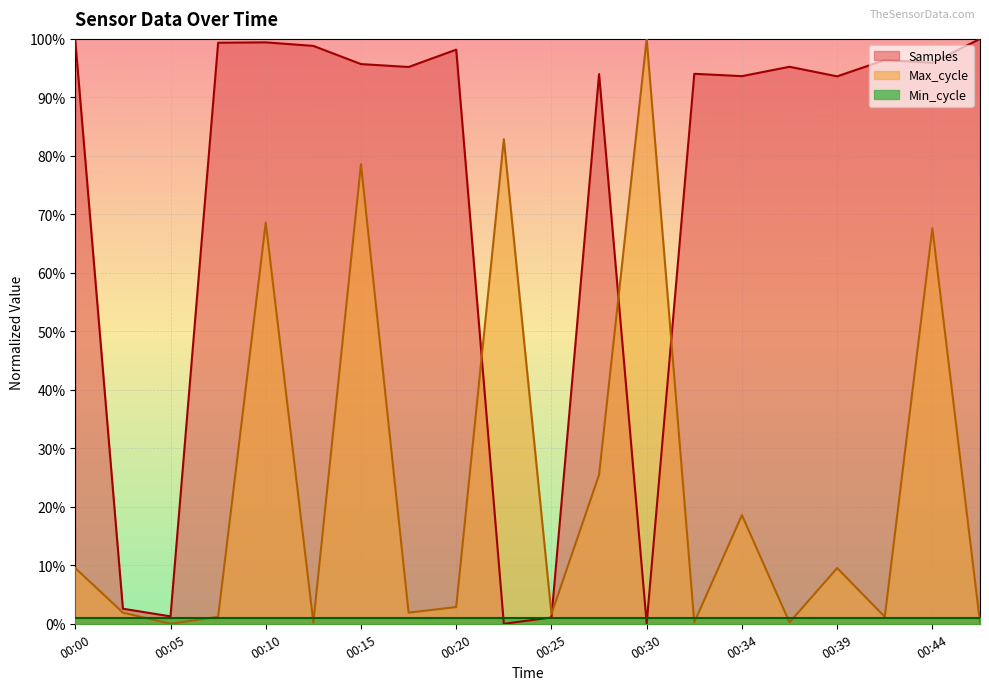

What are all the series names shown in the legend?

Samples, Max_cycle, Min_cycle